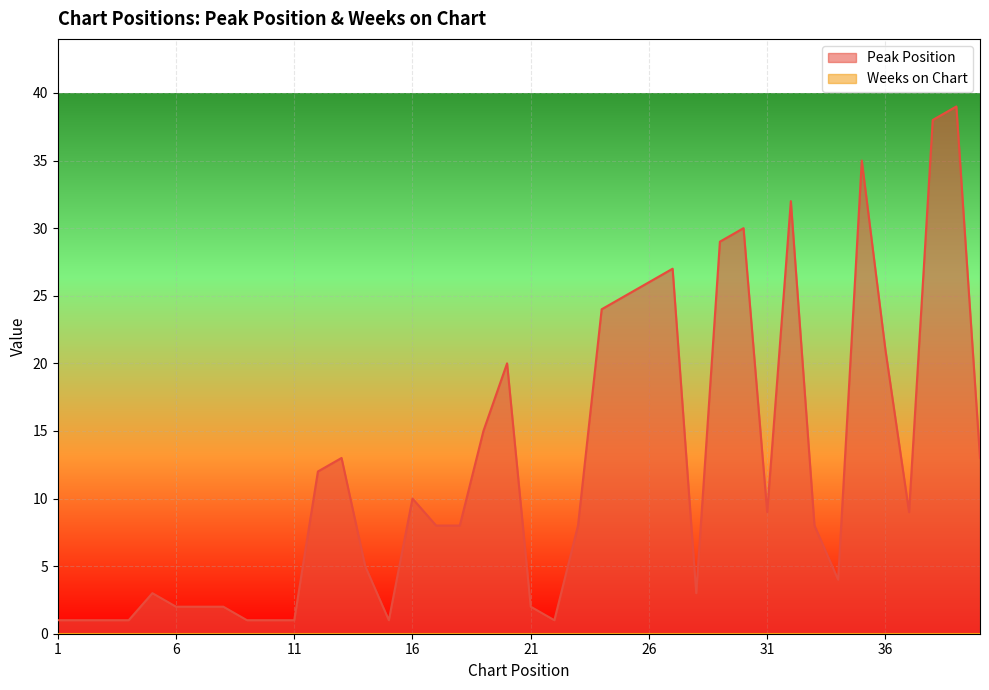

The value at 18 is 5. True or false?

False